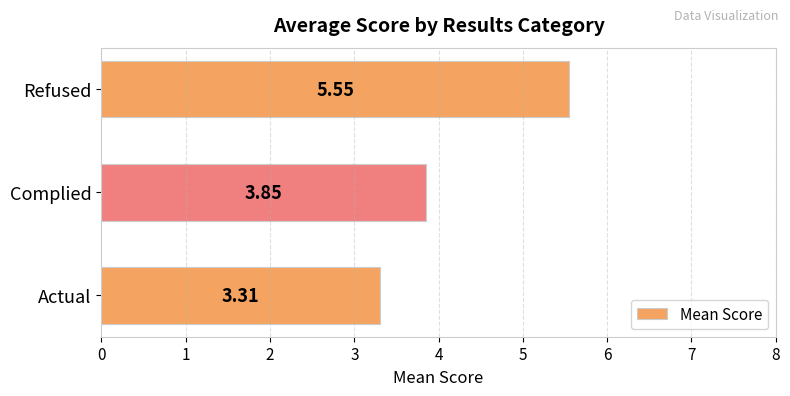

At which category does the chart reach its peak across all series?

Refused